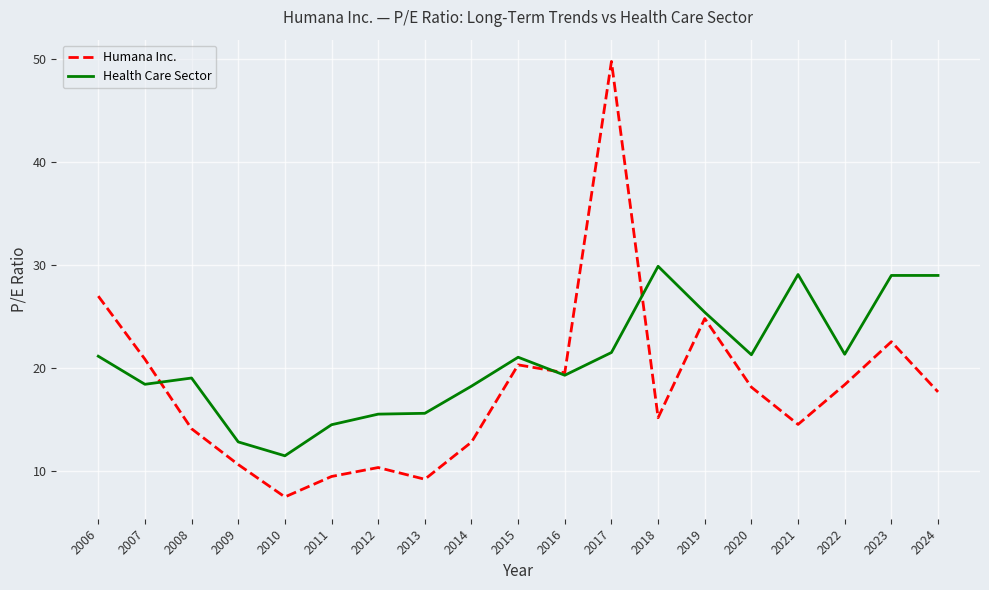

In Humana Inc., how many points are lower than both neighbors (excluding endpoints)?

5